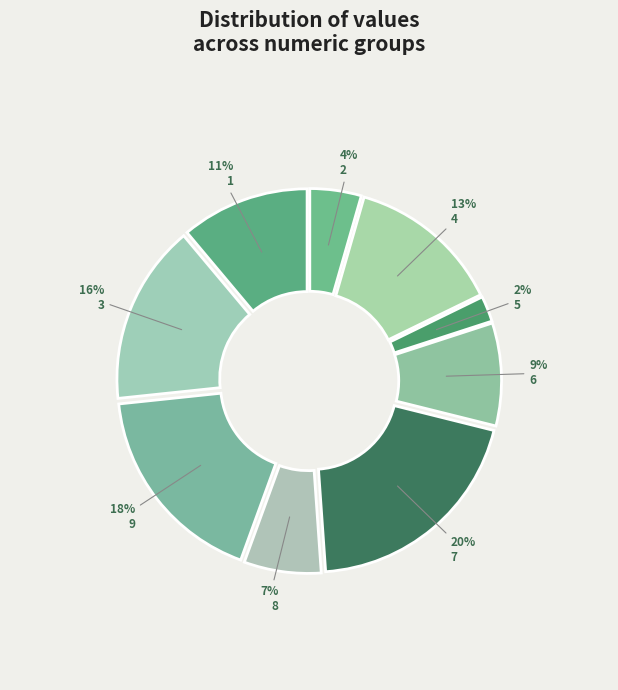

How many slices are in this pie chart?

9